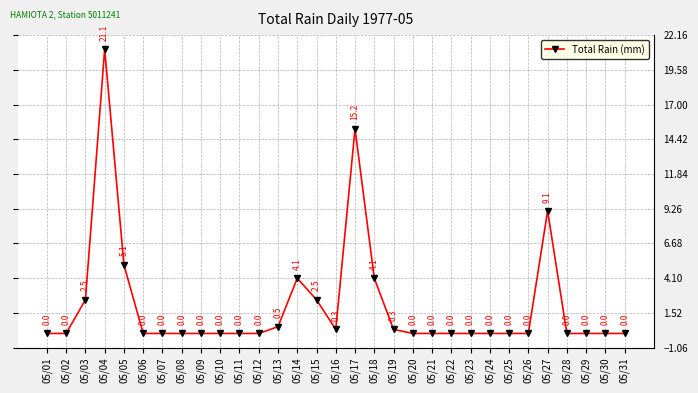

How many values are above zero?

11